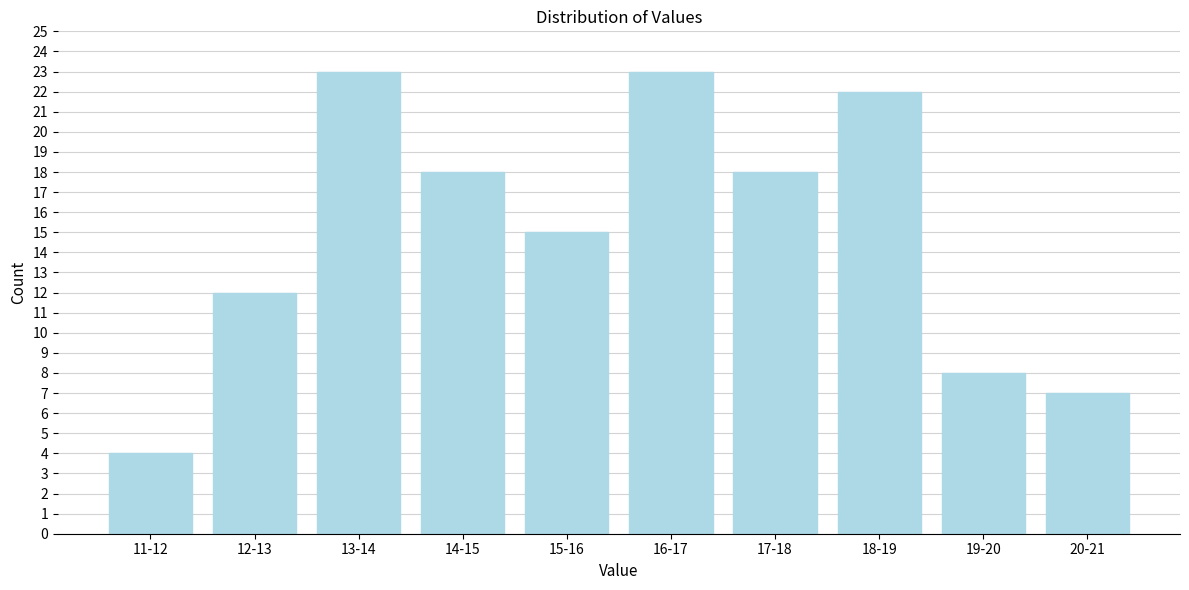

Reading right to left, what are all the values shown in this chart?

20-21=7	19-20=8	18-19=22	17-18=18	16-17=23	15-16=15	14-15=18	13-14=23	12-13=12	11-12=4